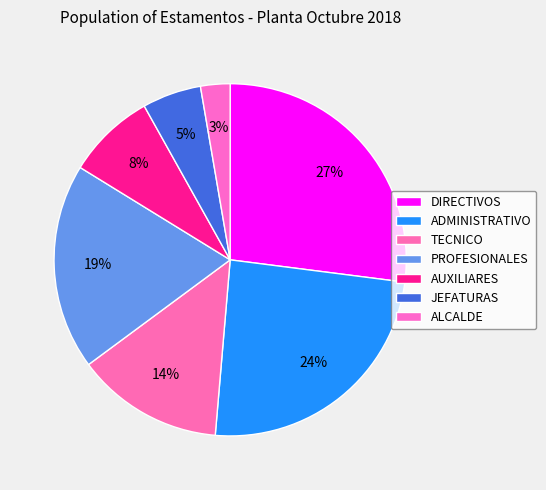

Does JEFATURAS account for over 50% of the chart?

No